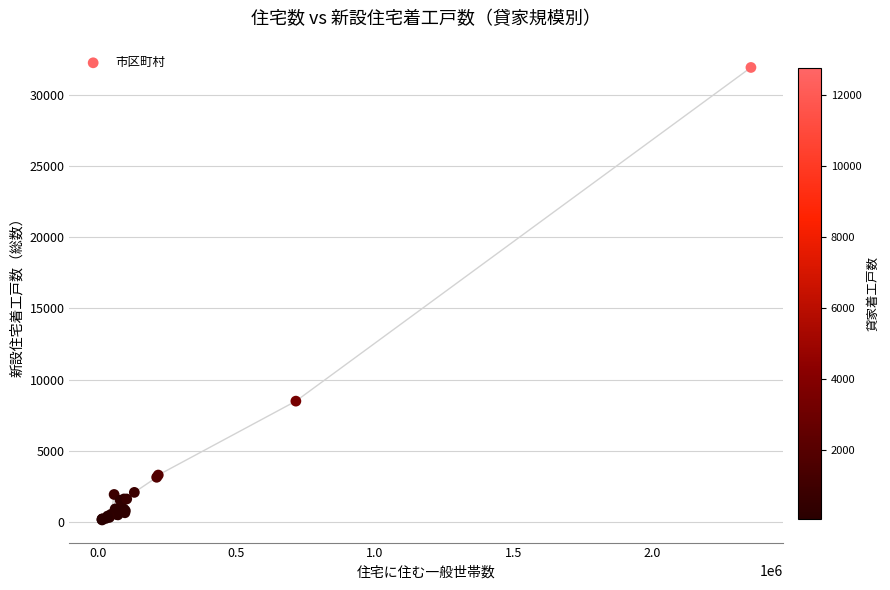

What Y value in the scatter plot is closest to 16033?

8494